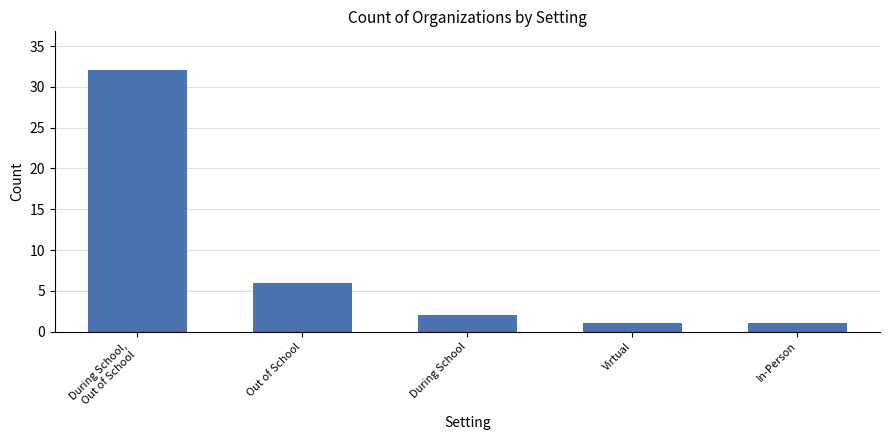

What is the value of the 3rd bar from the left?

2